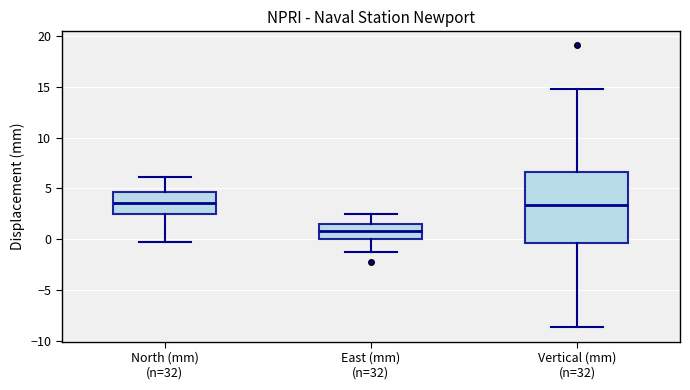

Reading left to right, transcribe this box plot: for each box, give where its median line is, the range the box spans, and where its two whiskers end, as read against the y-axis. The values are not printed on the chart, so give them approximately, as read against the axis.

North (mm) (n=32): median 3.5, box 2.5 to 4.5, whiskers -0.5 to 6.0
East (mm) (n=32): median 1.0, box 0.0 to 1.5, whiskers -1.5 to 2.5
Vertical (mm) (n=32): median 3.5, box -0.5 to 6.5, whiskers -8.5 to 14.5